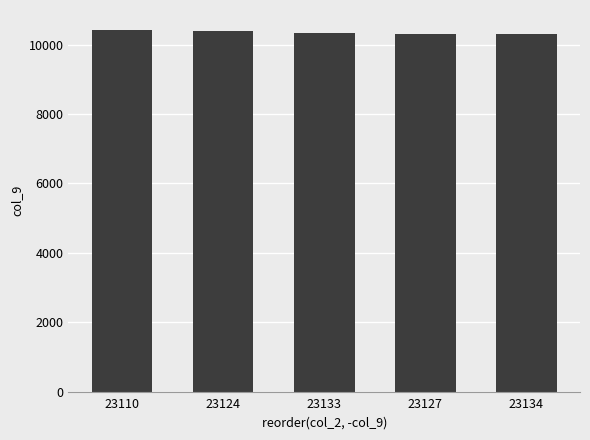

Between 23134 and 23124, which is larger?

23124